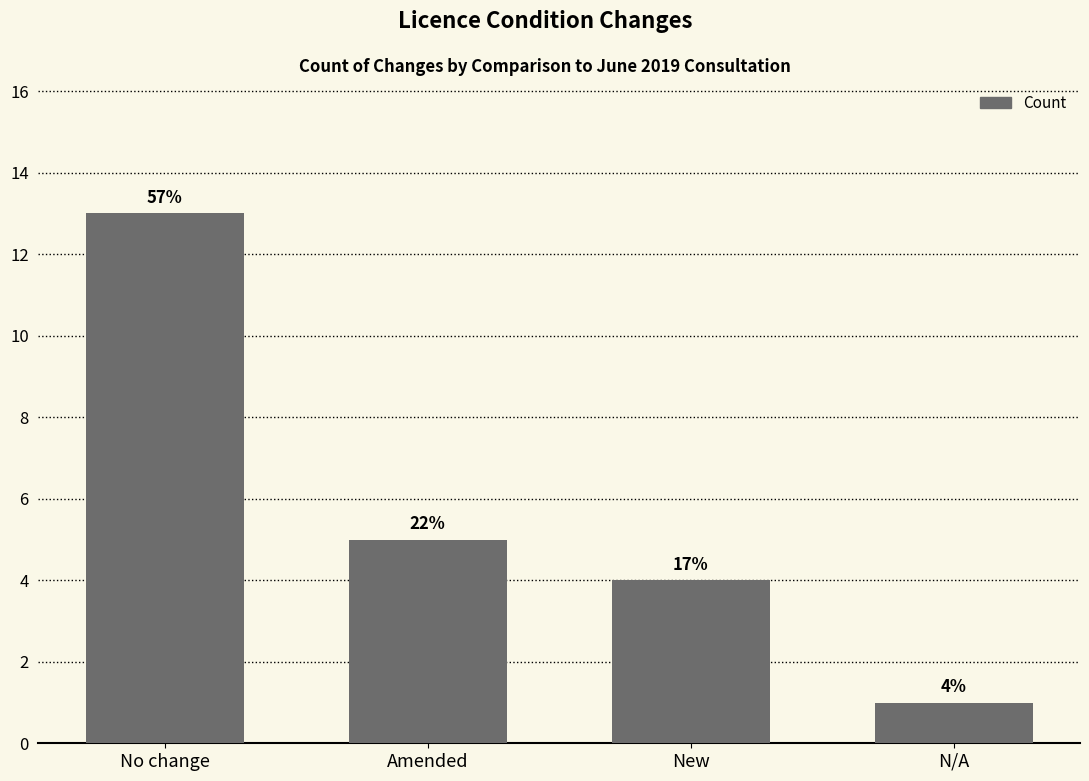

At which category does the chart reach its minimum across all series?

N/A